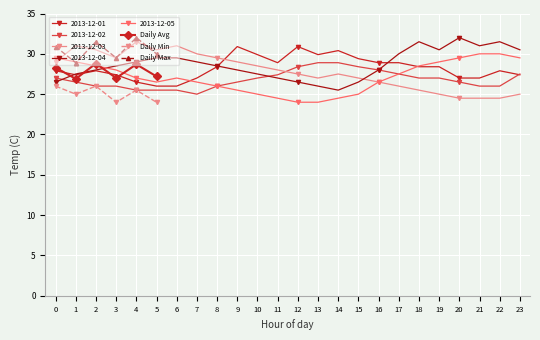

What is the difference between the maximum and minimum values in the Daily Min series?

2.0